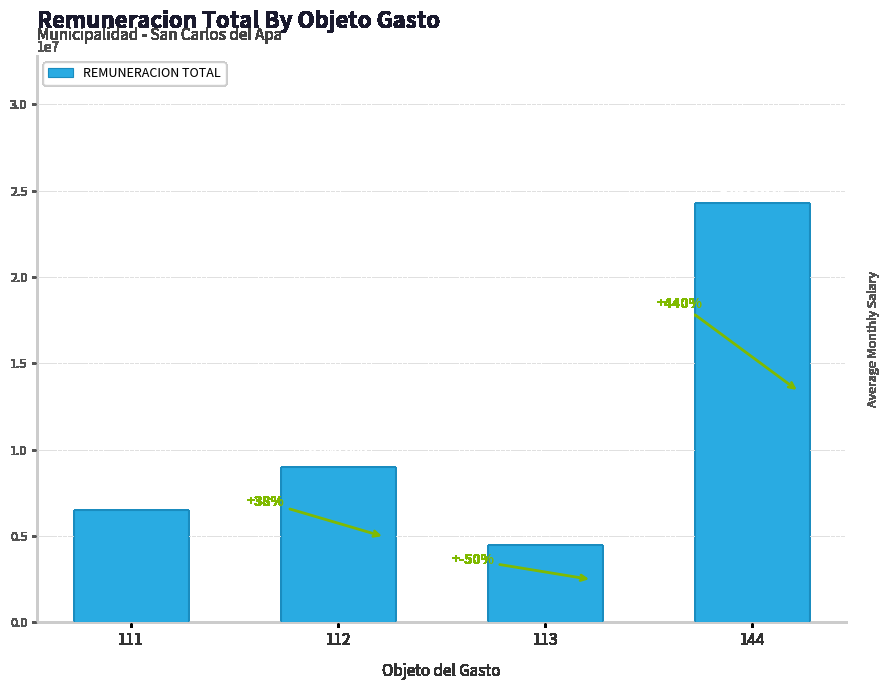

Rank the categories by value from lowest to highest.

113, 111, 112, 144